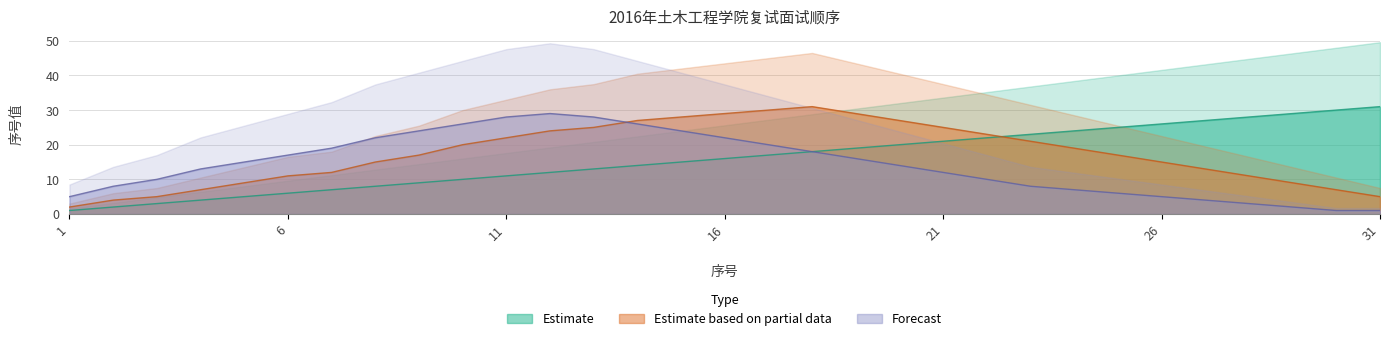

Is the value of Estimate at 22 greater than the value of Estimate based on partial data at 22?

No